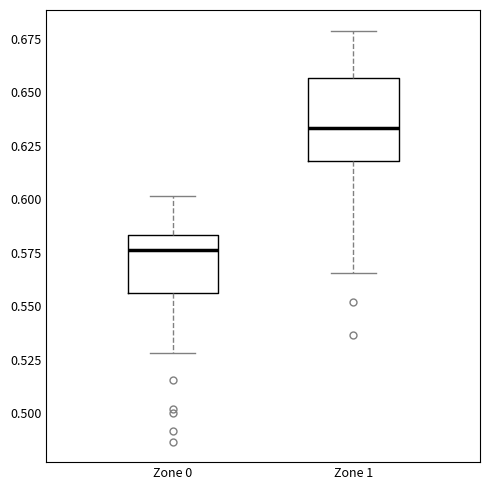

Reading left to right, transcribe this box plot: for each box, give where its median line is, the range the box spans, and where its two whiskers end, as read against the y-axis. The values are not printed on the chart, so give them approximately, as read against the axis.

Zone 0: median 0.575, box 0.555 to 0.585, whiskers 0.530 to 0.600
Zone 1: median 0.635, box 0.620 to 0.655, whiskers 0.565 to 0.680